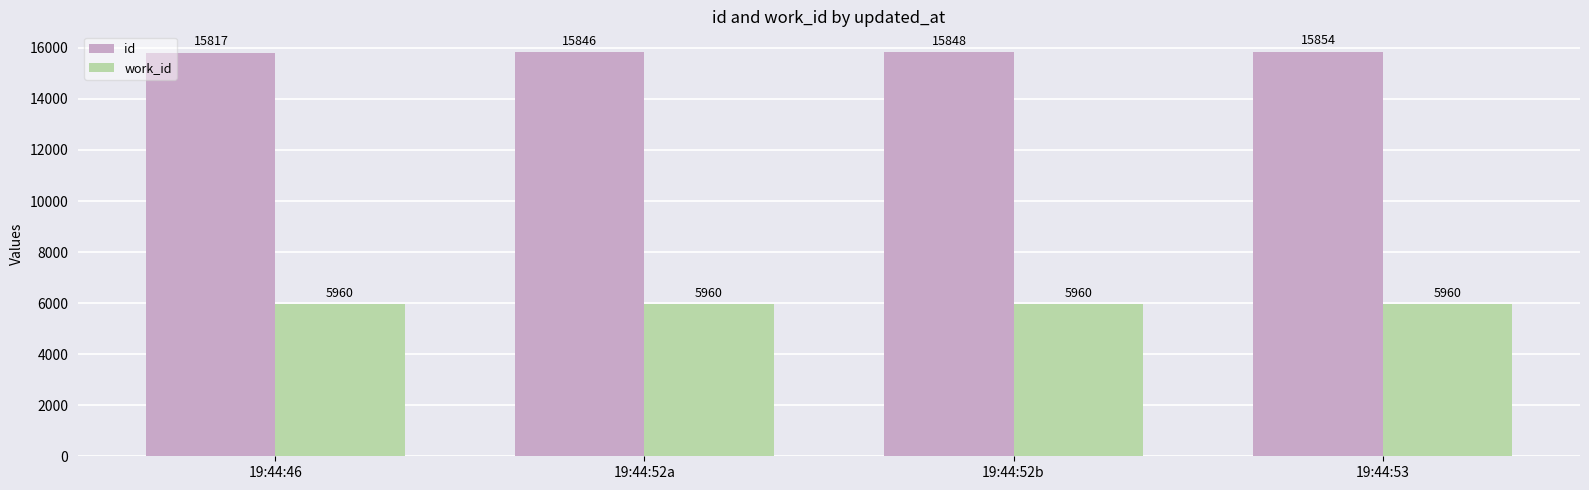

Rank the series at 19:44:46 from highest to lowest value.

id, work_id